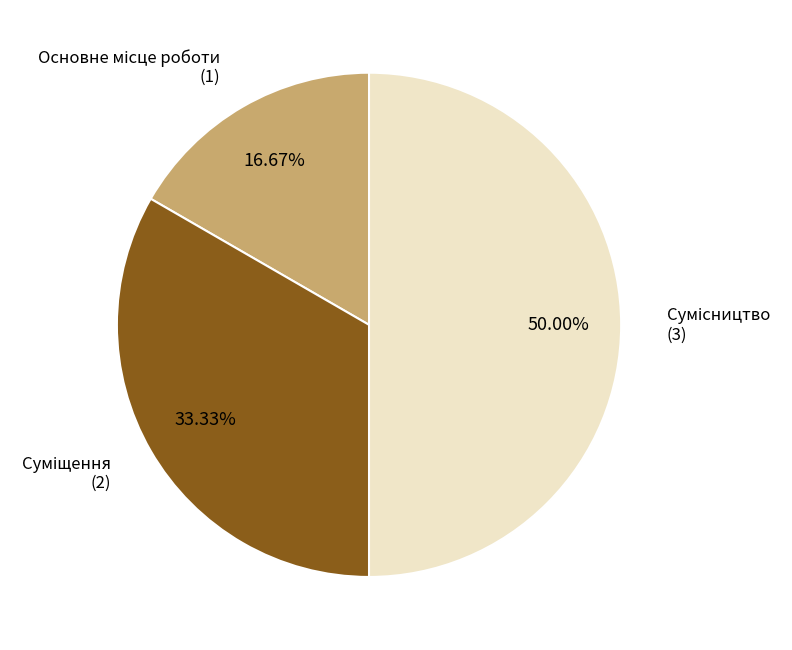

Which slice is the largest?

Сумісництво